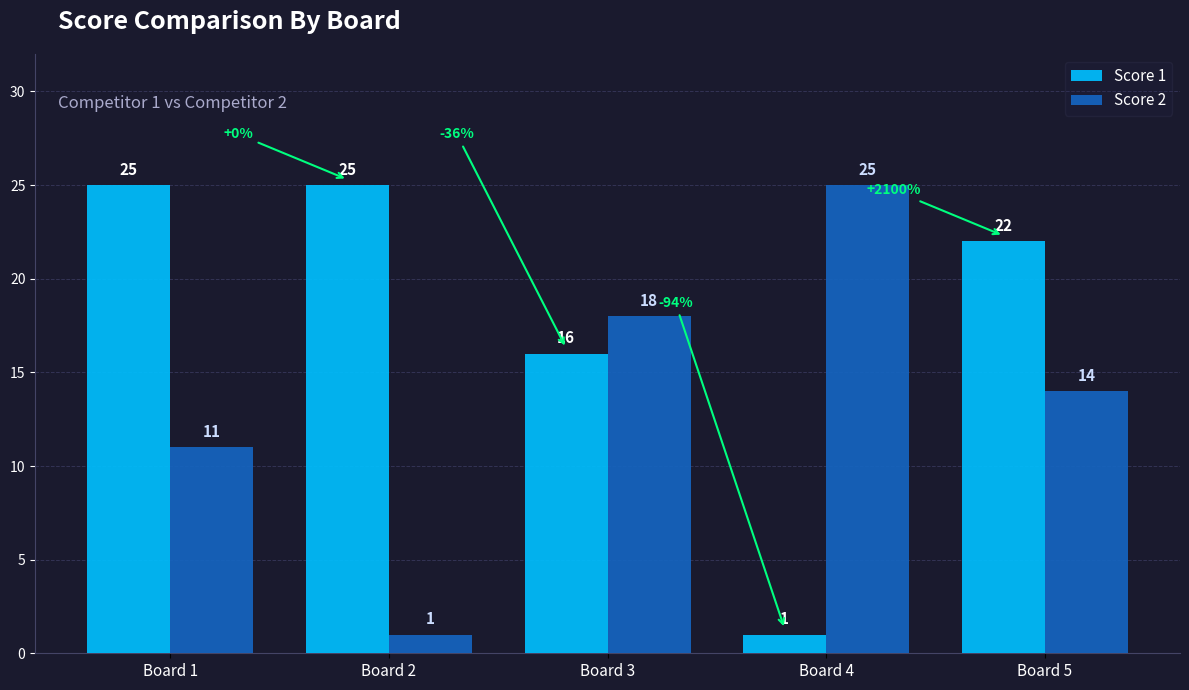

Are the bars grouped side by side (vs. stacked)?

Yes